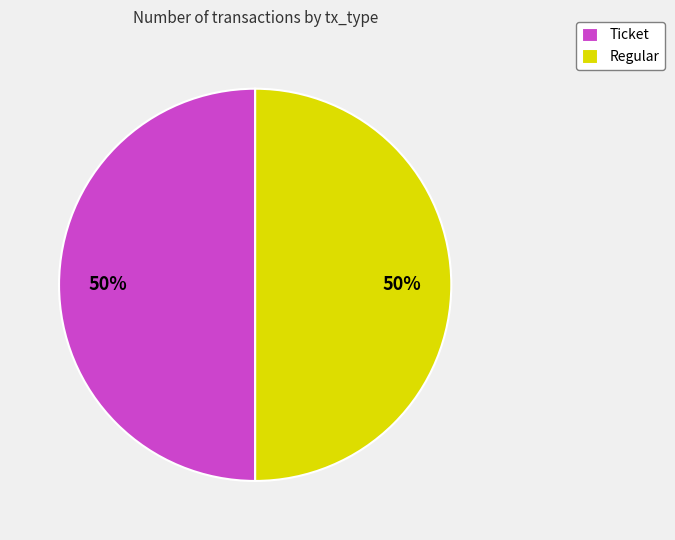

The Regular slice represents 50% of the pie. True or false?

True